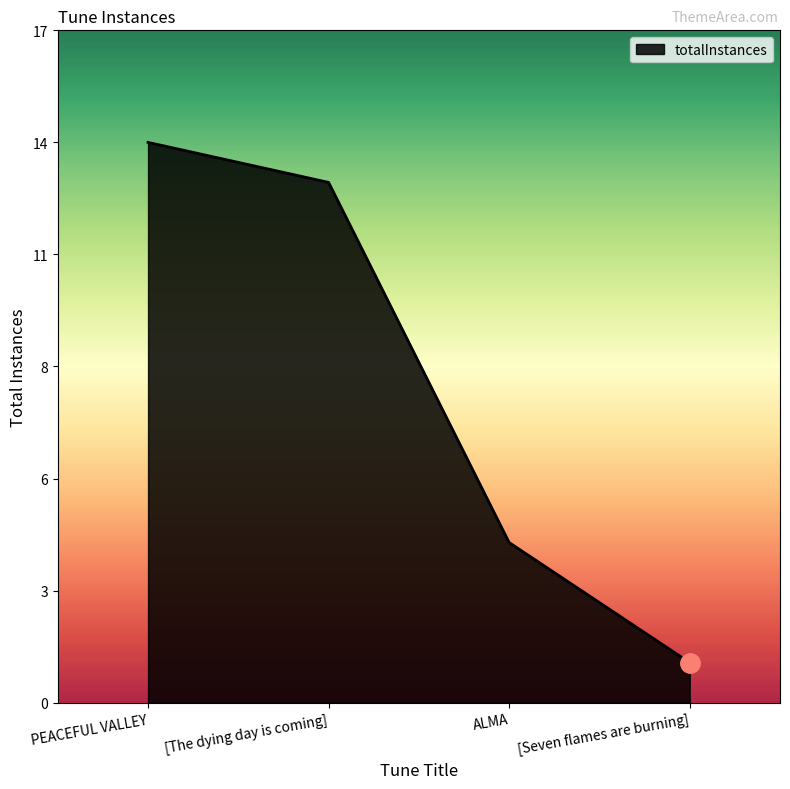

At which label does the data first exceed 13?

PEACEFUL VALLEY